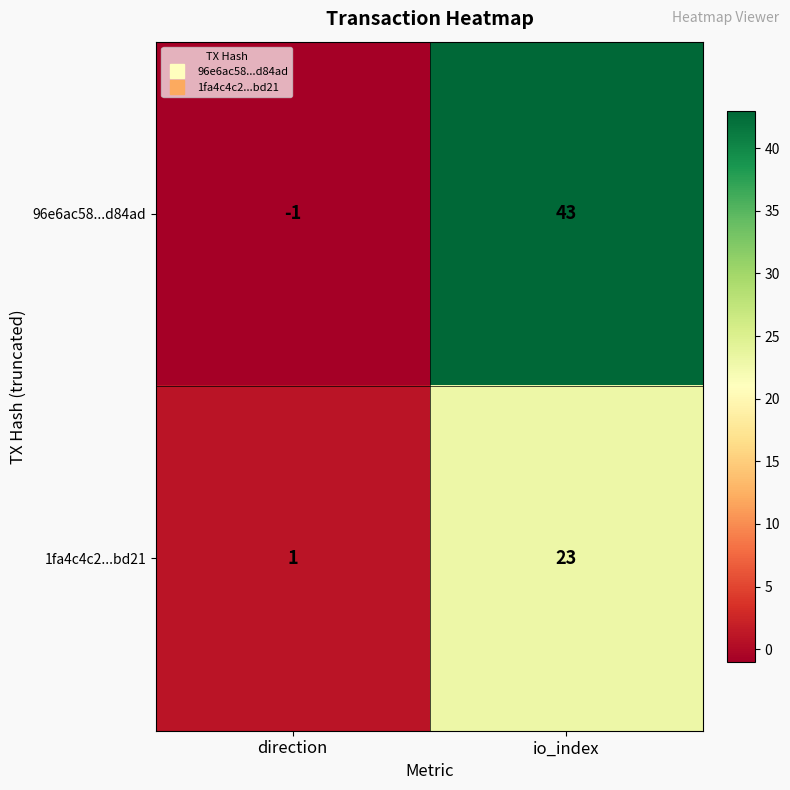

List the series in order of their peak value, highest first.

96e6ac58...d84ad, 1fa4c4c2...bd21